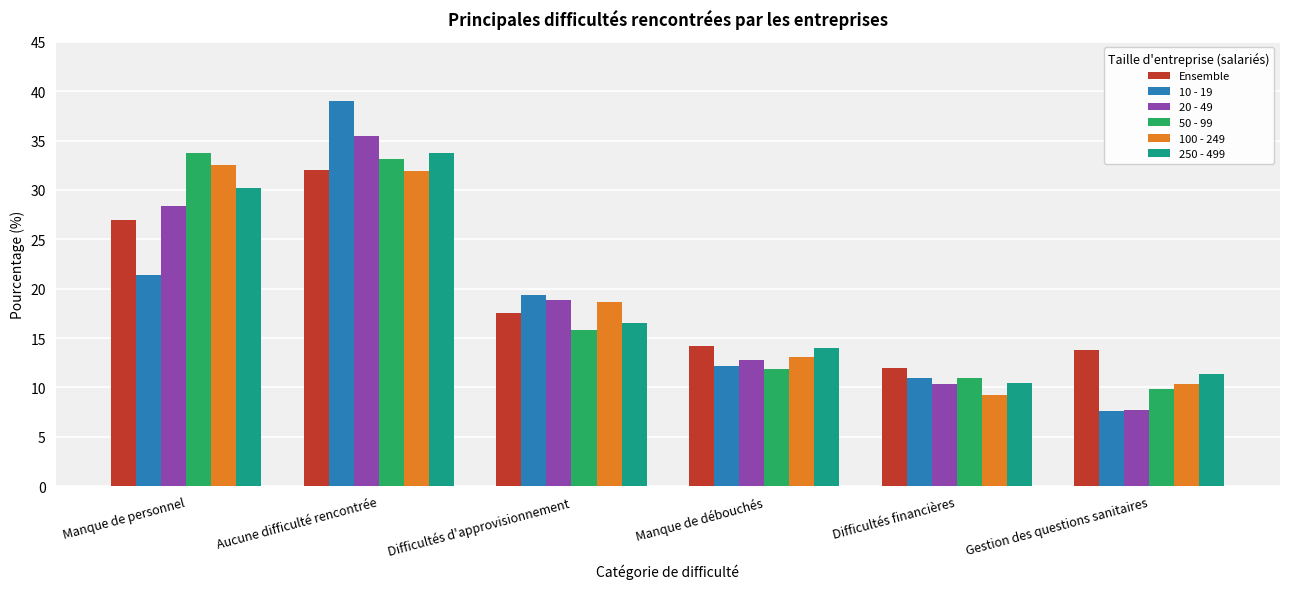

At which label is 10 - 19 closest to 23?

Manque de personnel